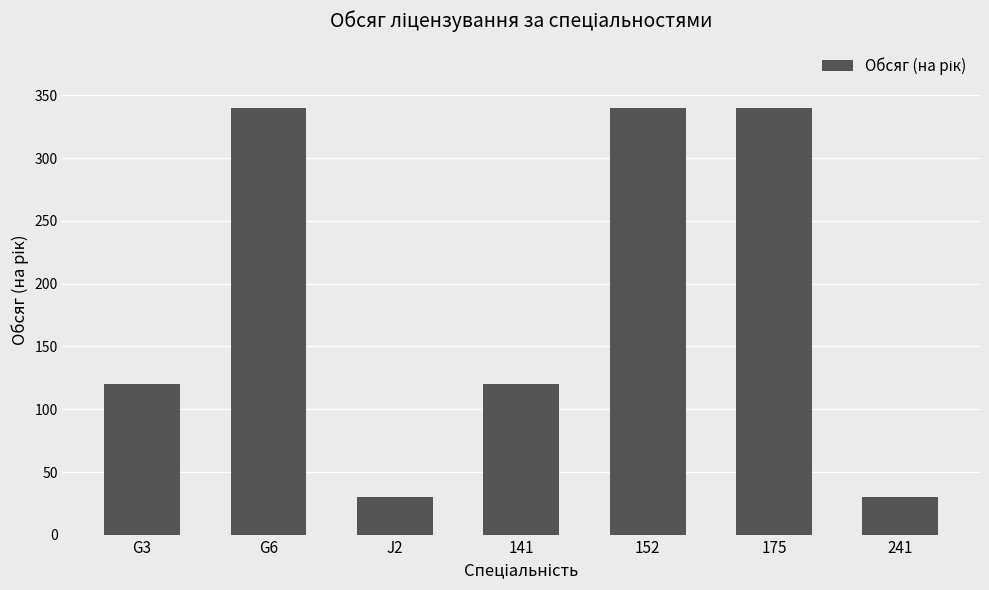

What is the difference between the maximum and minimum values?

310